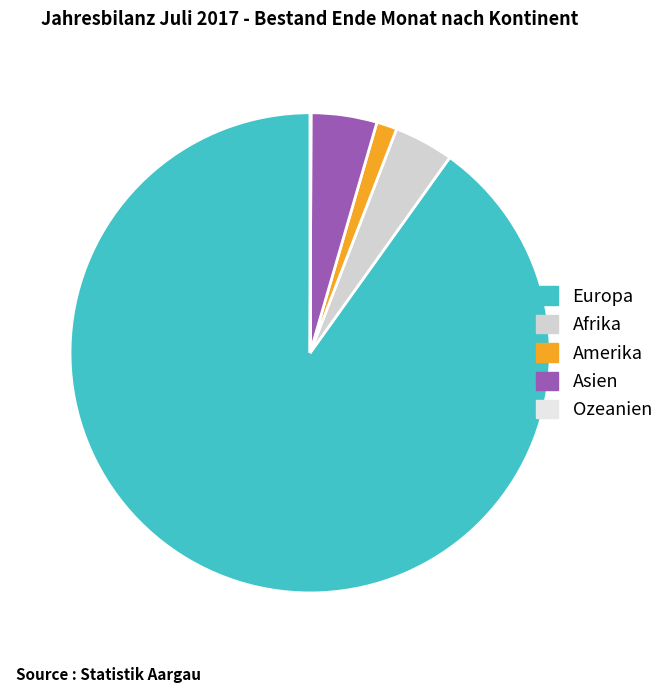

What is the change in value from Afrika to Asien?

+7